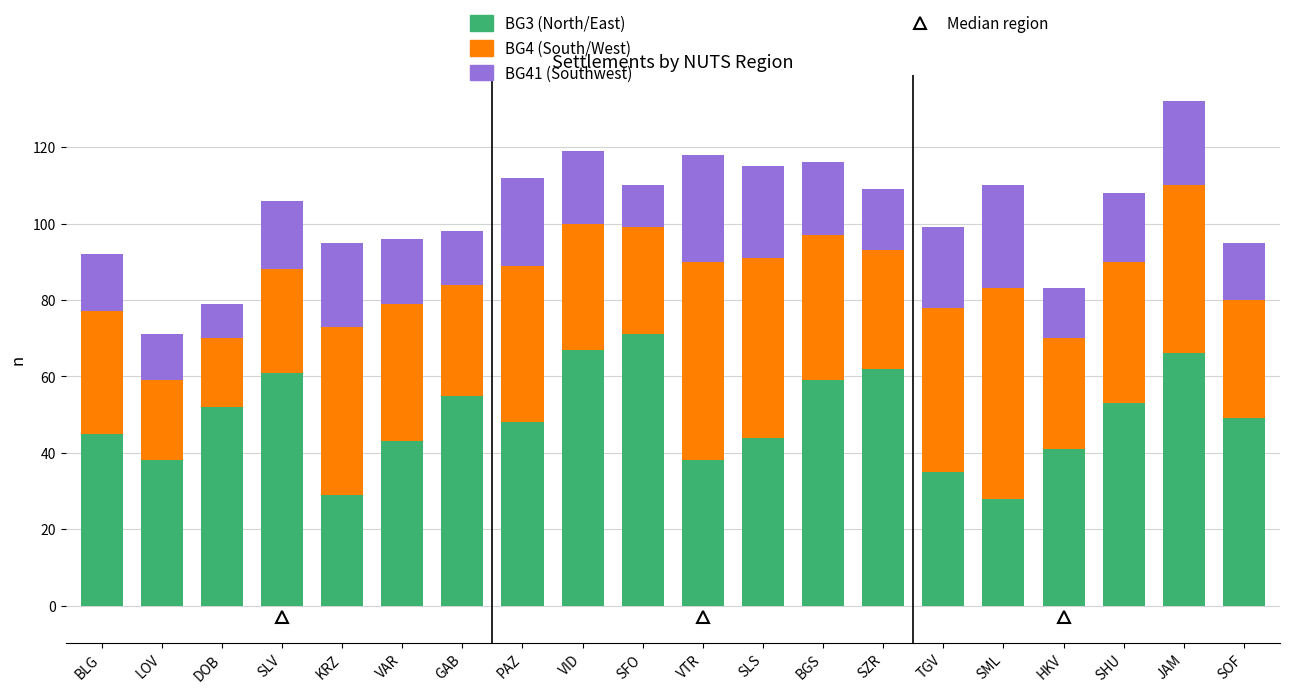

What is the total value across all series at GAB?

98